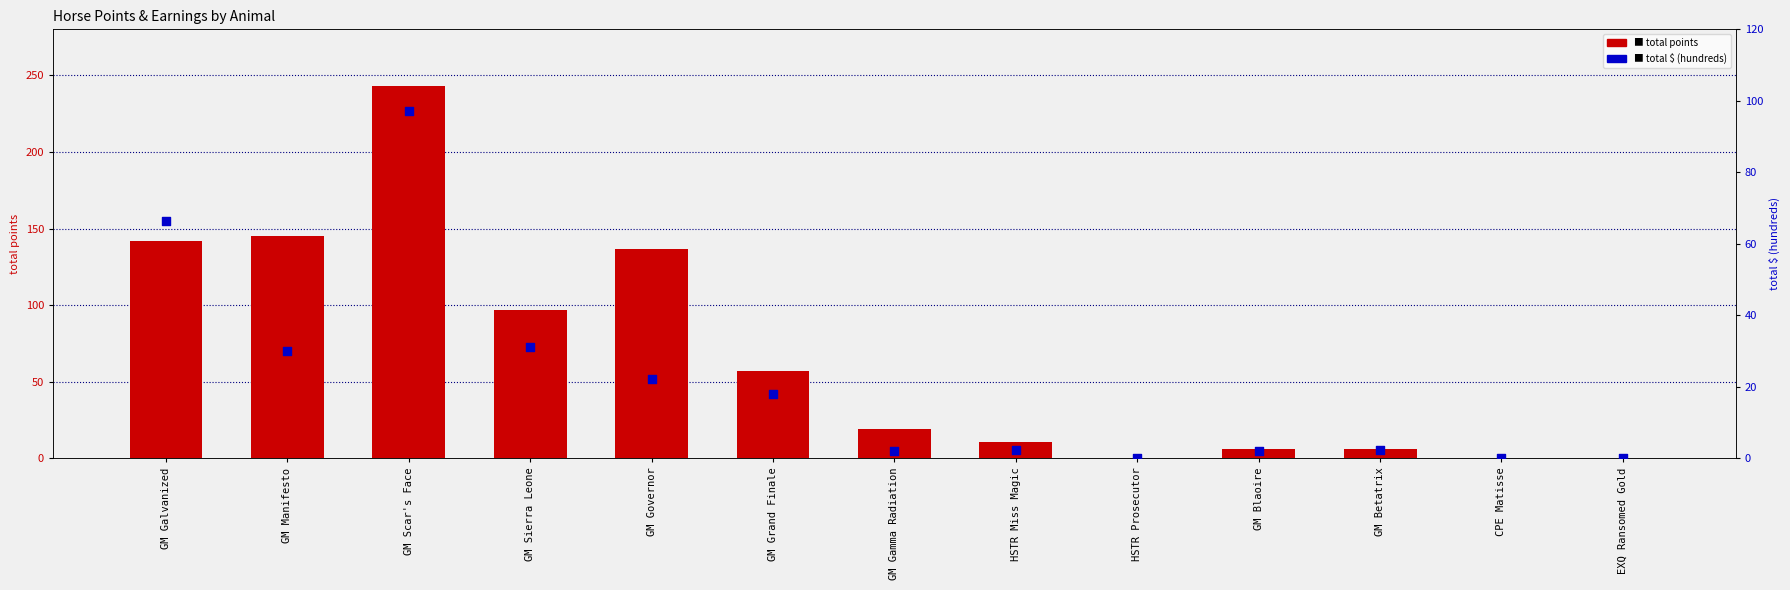

Which series reaches the maximum Y coordinate?

total points